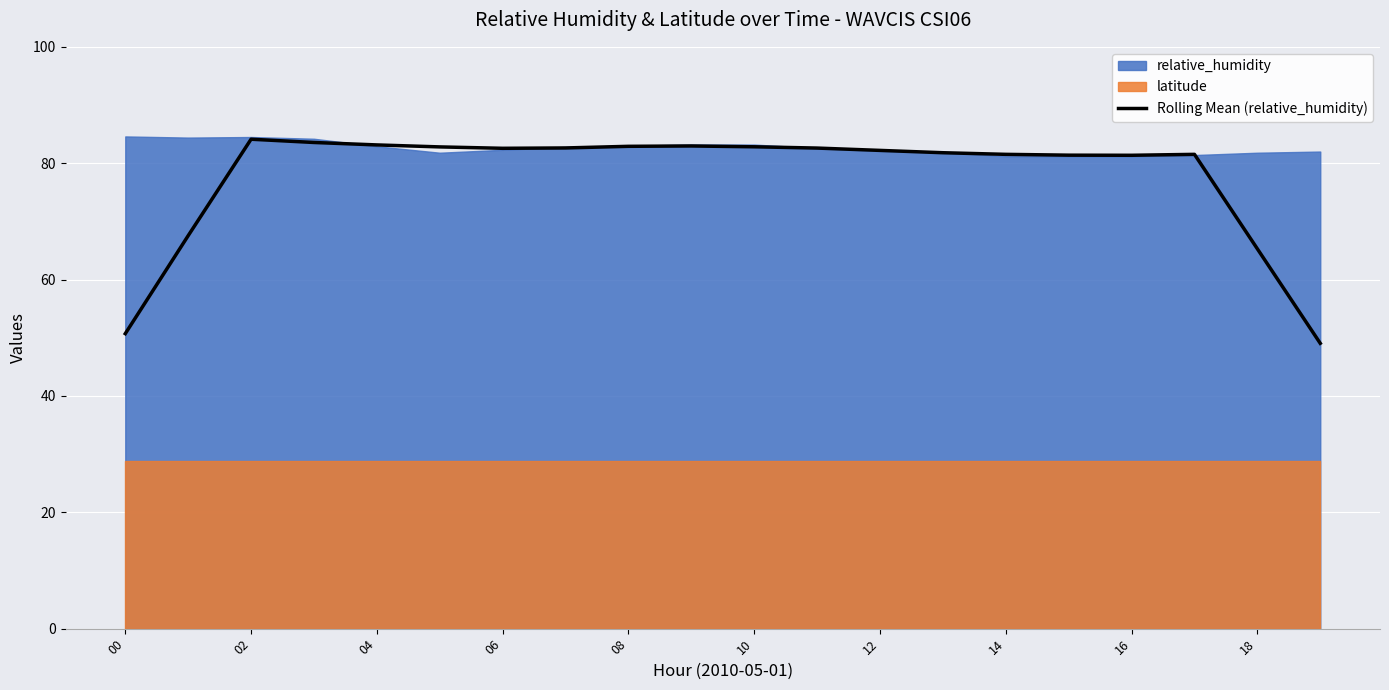

Approximately how many times larger is the value at 18 compared to 11?

0.8